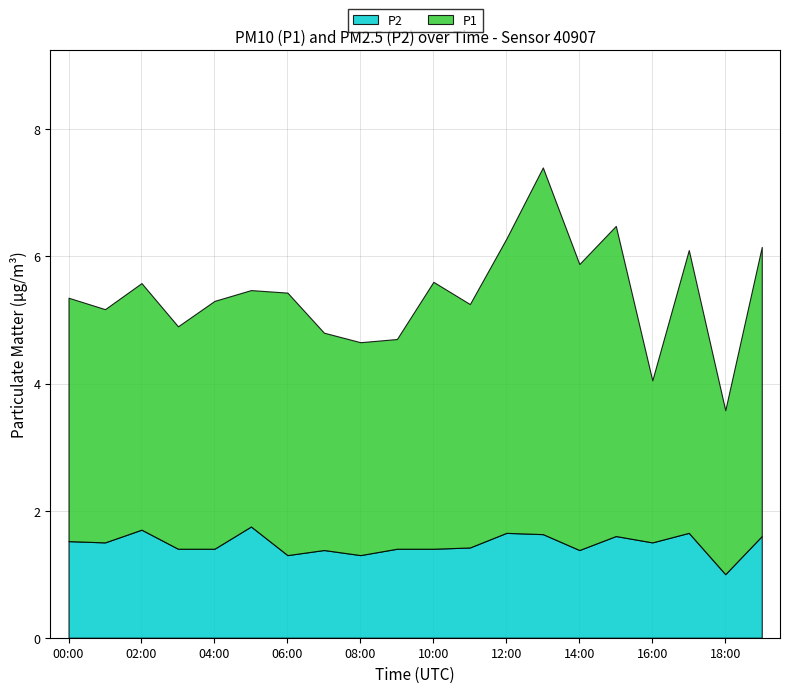

True or false: P1 has a value of 4.2 at 10:00.

True